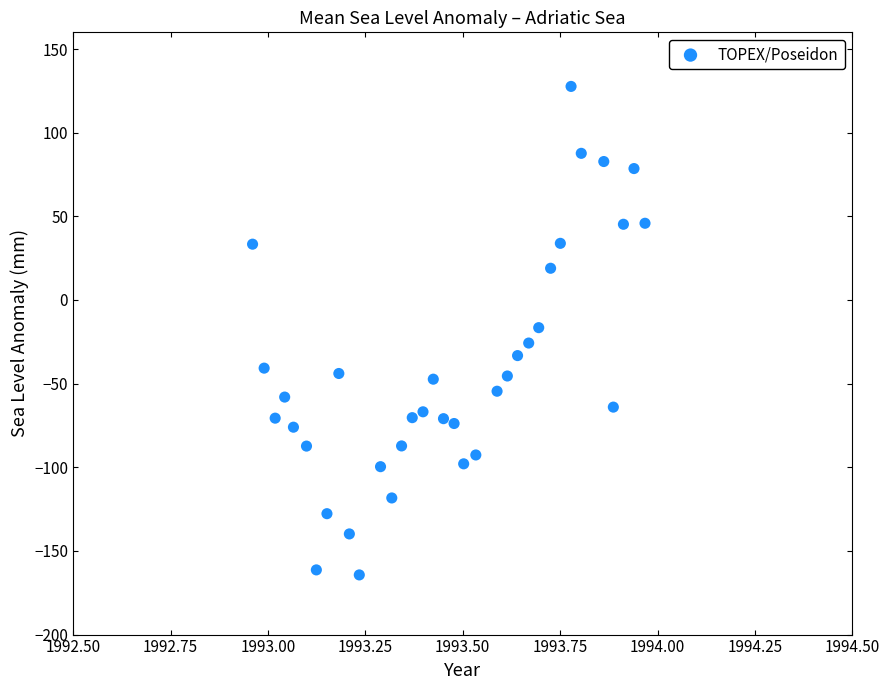

What is the range of X values (max minus min)?

1.0